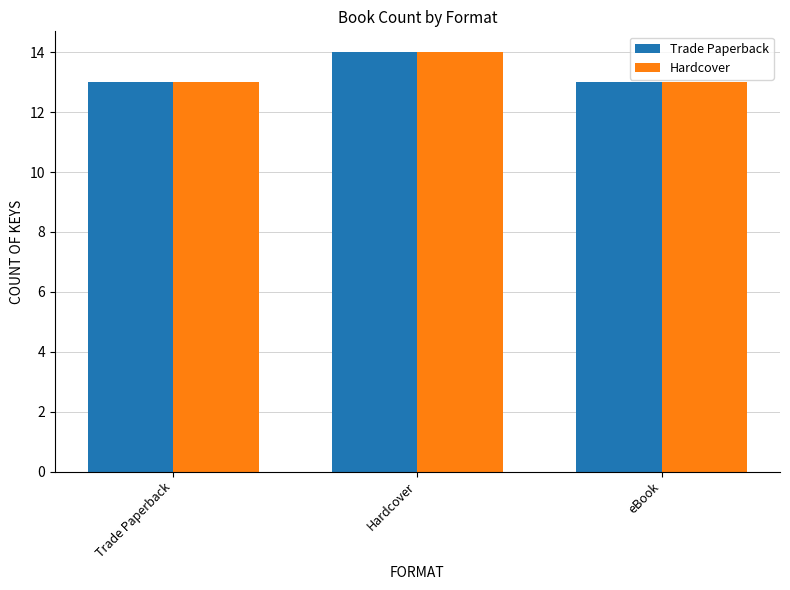

What is the average value of the Hardcover series?

13